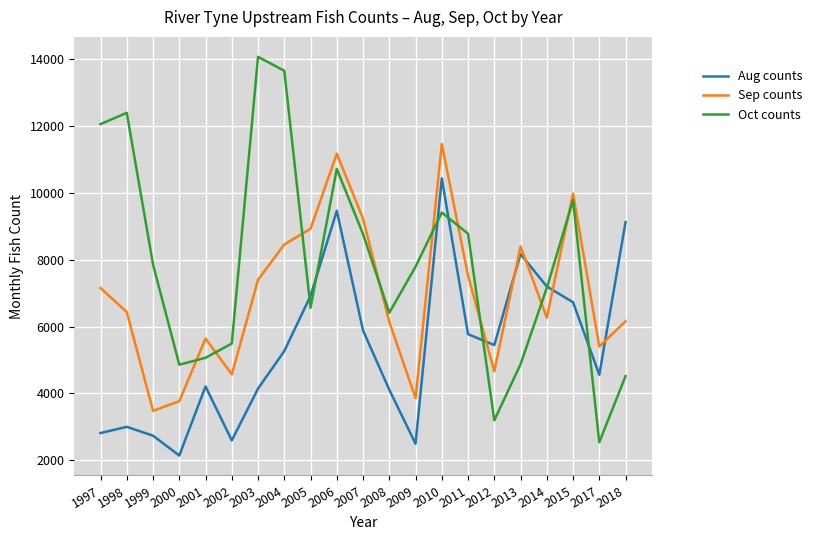

What is the total value across all series at 2007?

23871